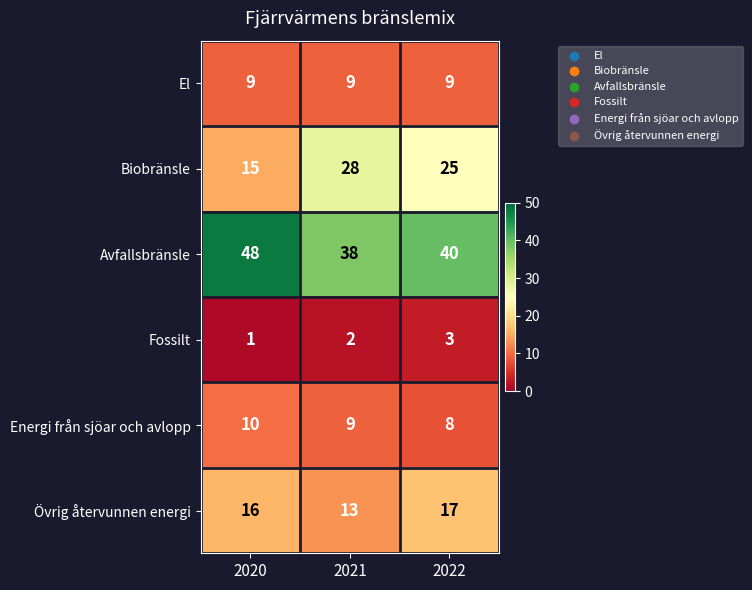

What is the difference between the highest and lowest values at 2022?

37